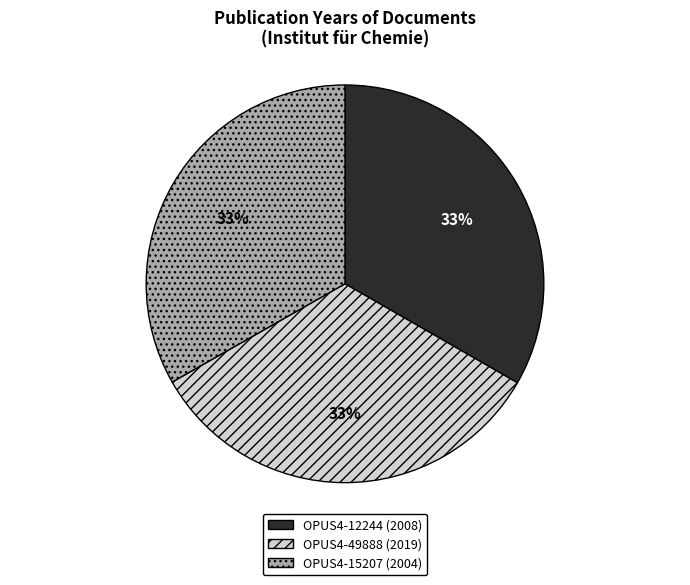

Is OPUS4-49888 (2019) the majority of the pie?

No